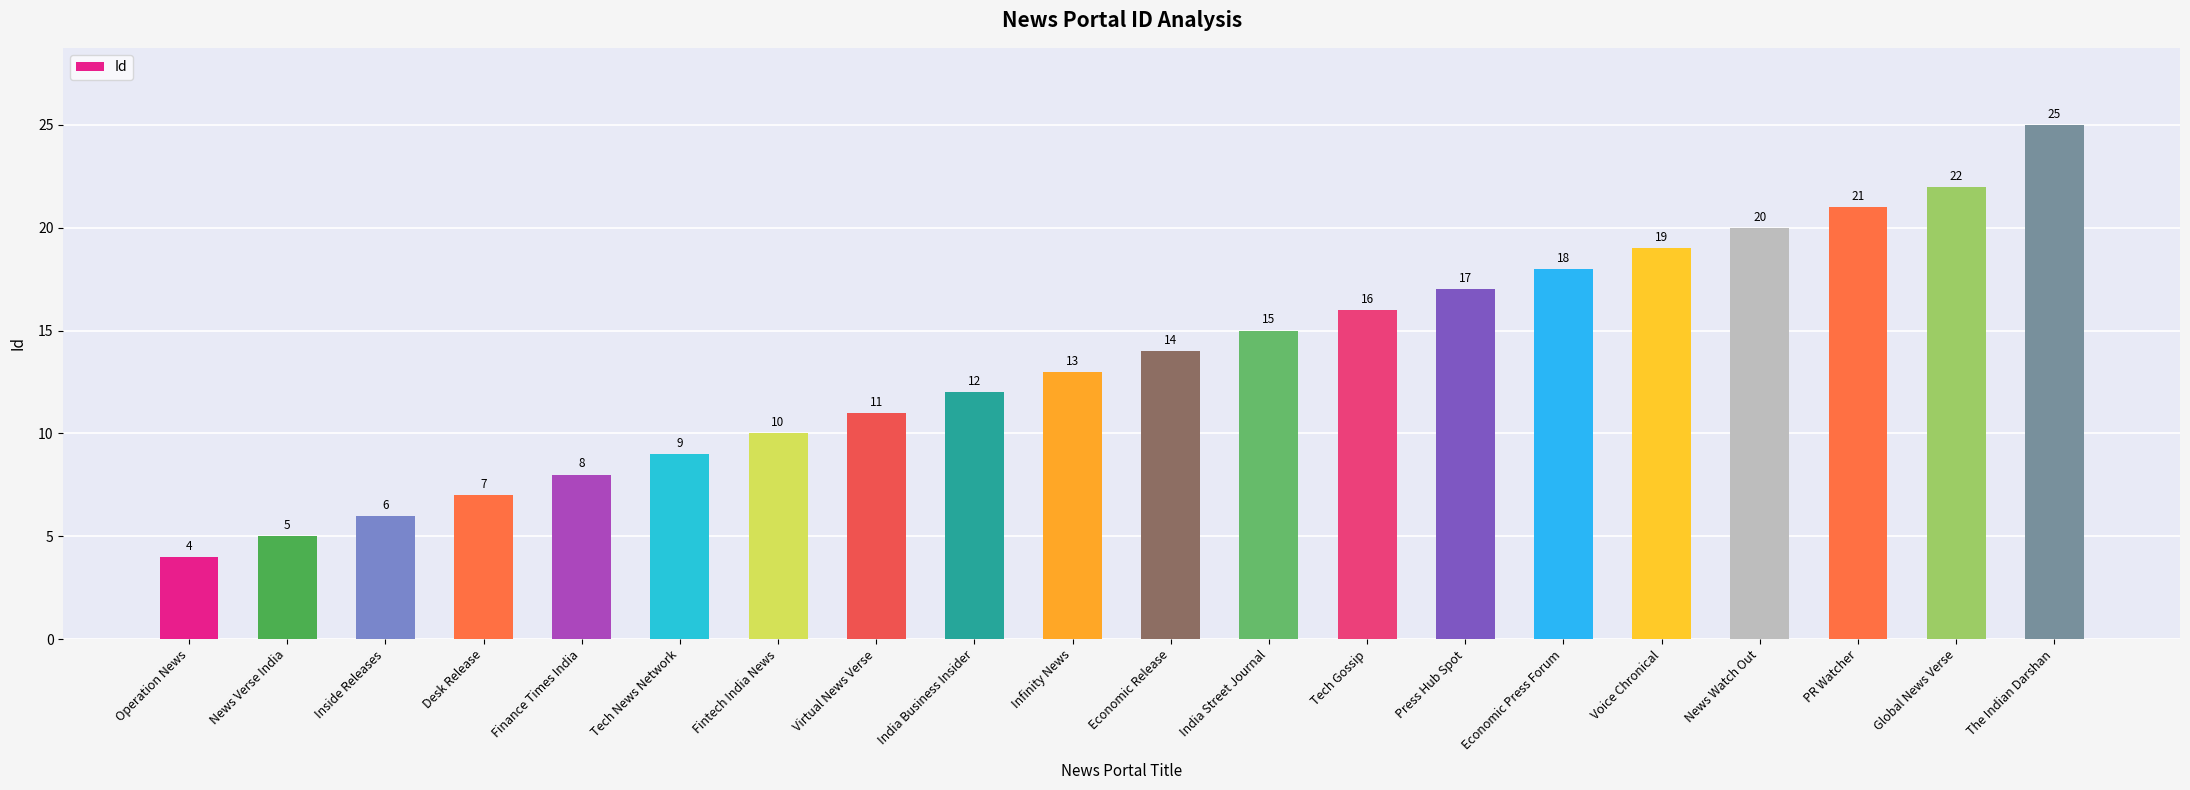

What is the difference between the second highest and minimum values?

18